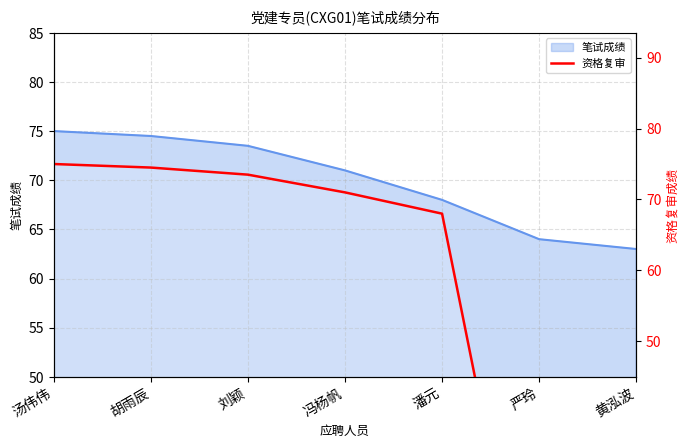

Which label corresponds to the largest value in the chart?

汤伟伟